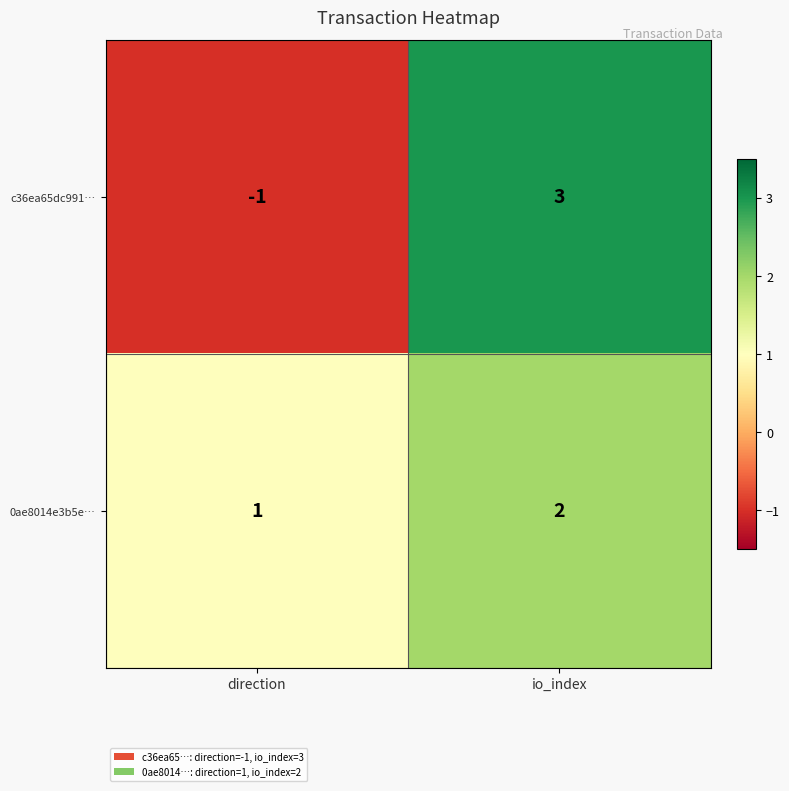

At which label is c36ea65dc991… closest to 1?

direction